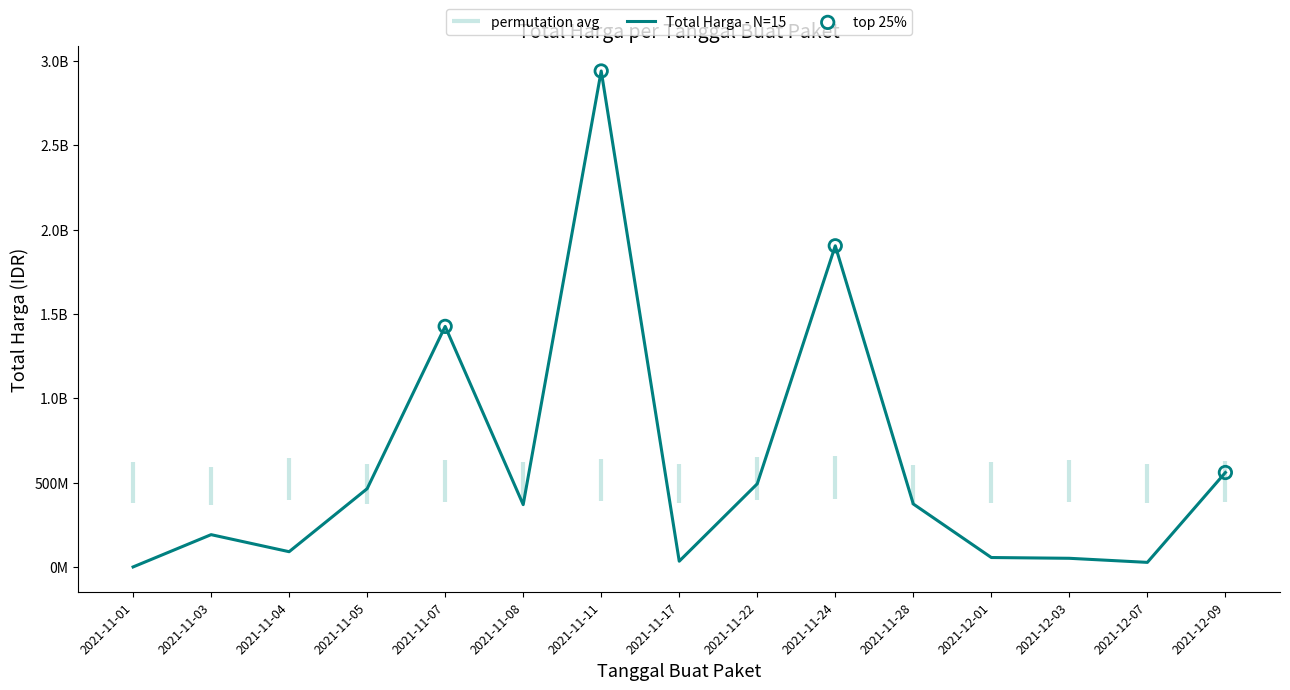

Approximately how many times larger is the value at 2021-12-09 compared to 2021-11-01?

1678.6